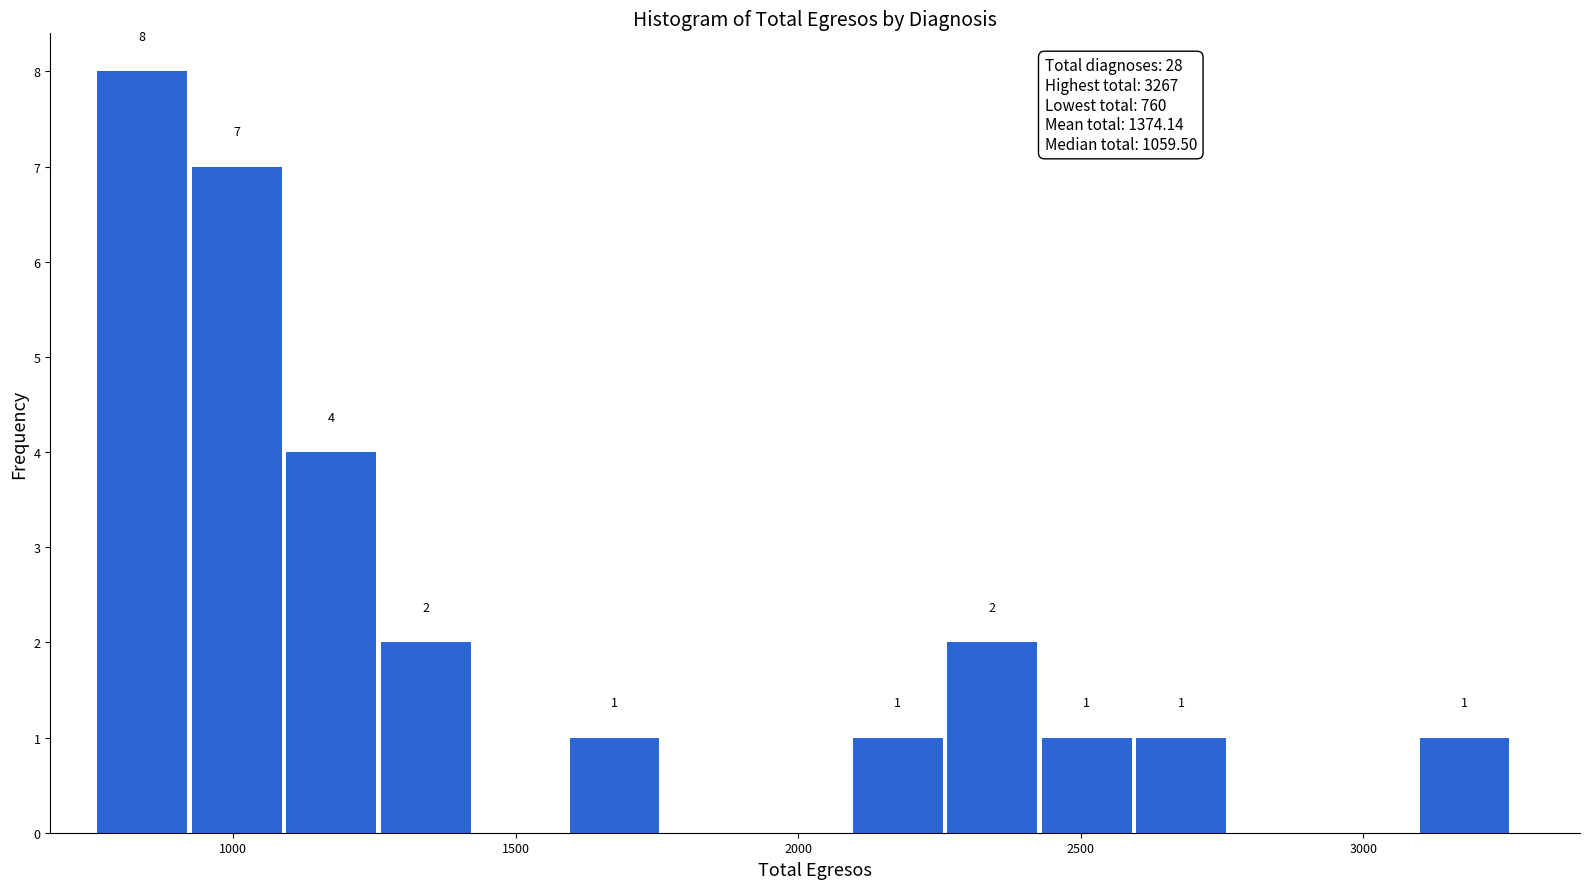

Read against the x-axis, roughly where is the centre of the tallest bar?

850